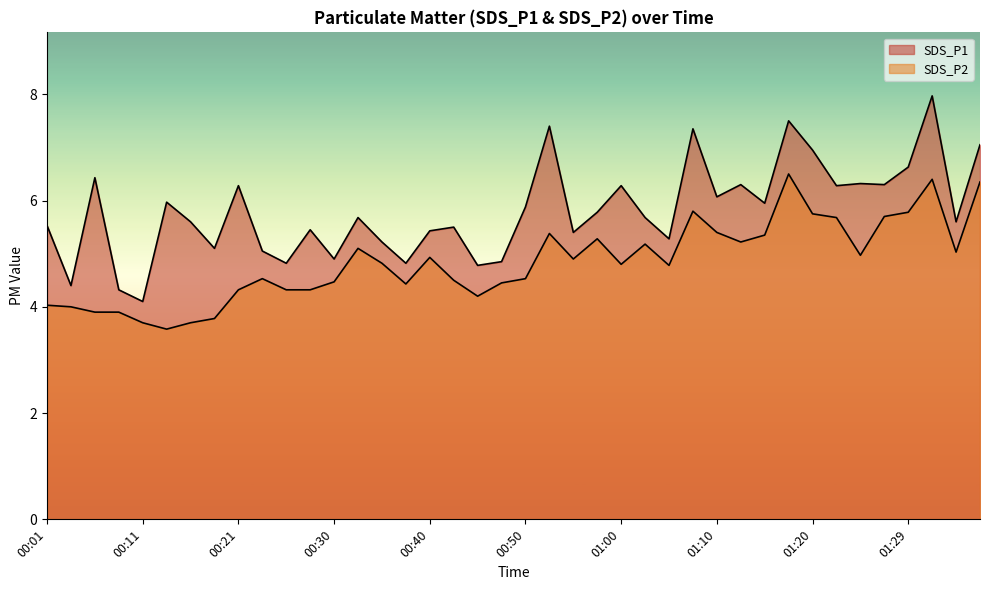

Which series changed the most between 00:50 and 01:27?

SDS_P2